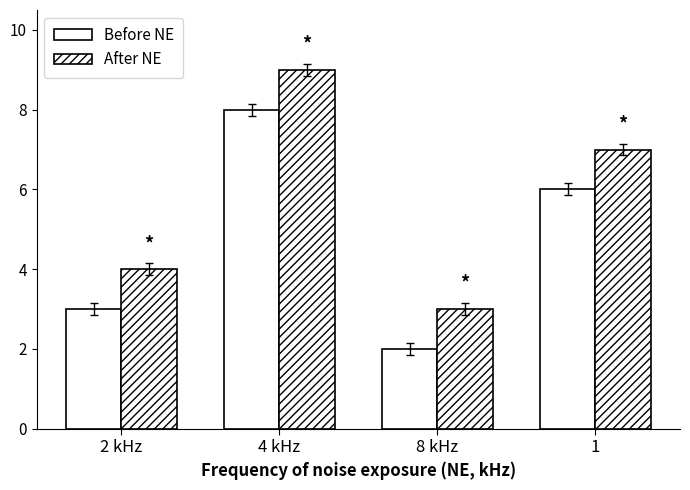

Where is Before NE nearest to the value 5?

1